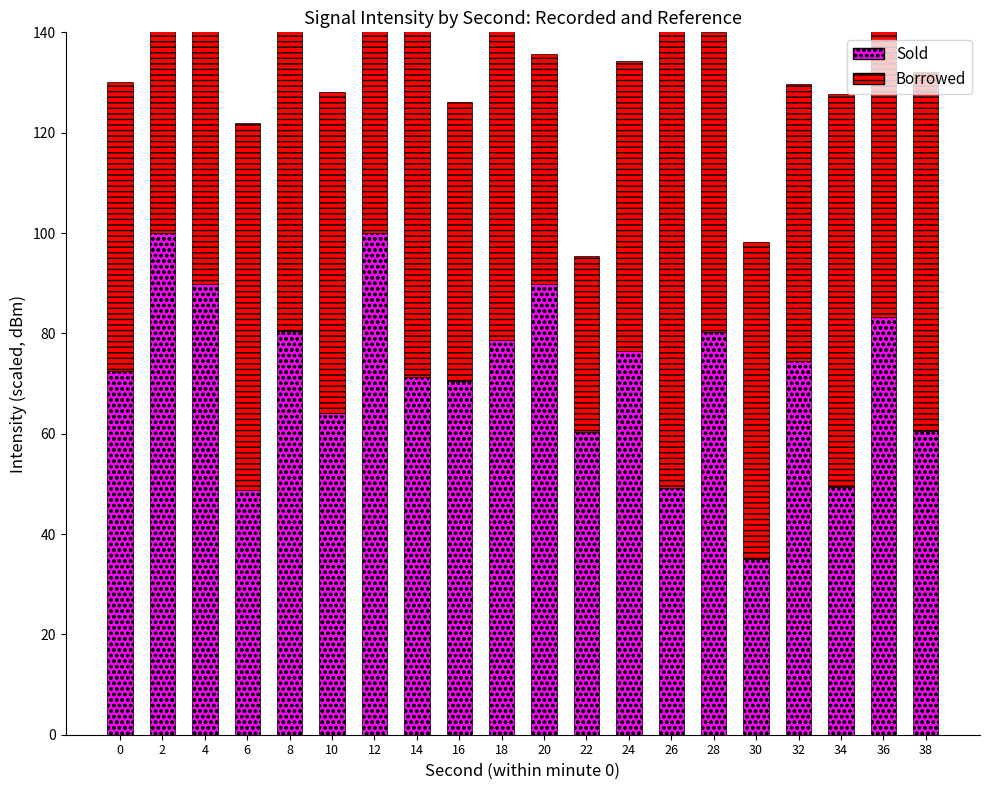

True or false: Borrowed has a value of 125.0 at 34.

False